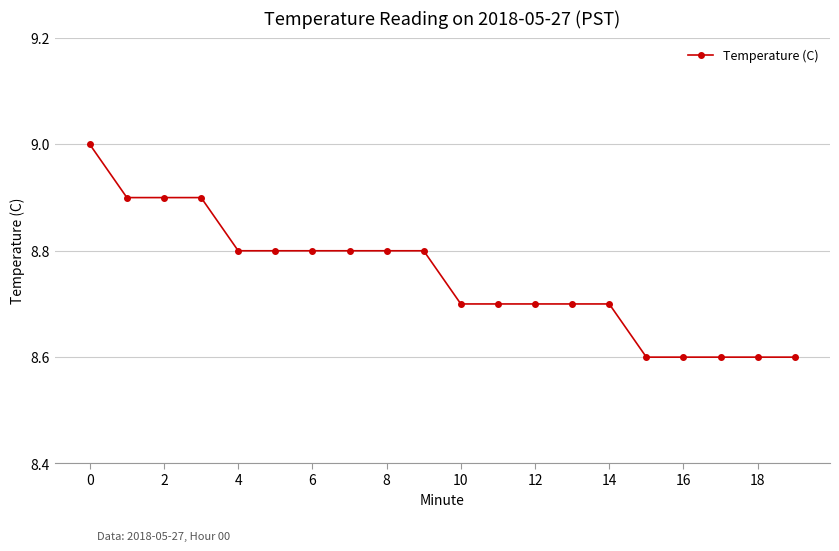

What is the difference between the second highest and minimum values?

0.3